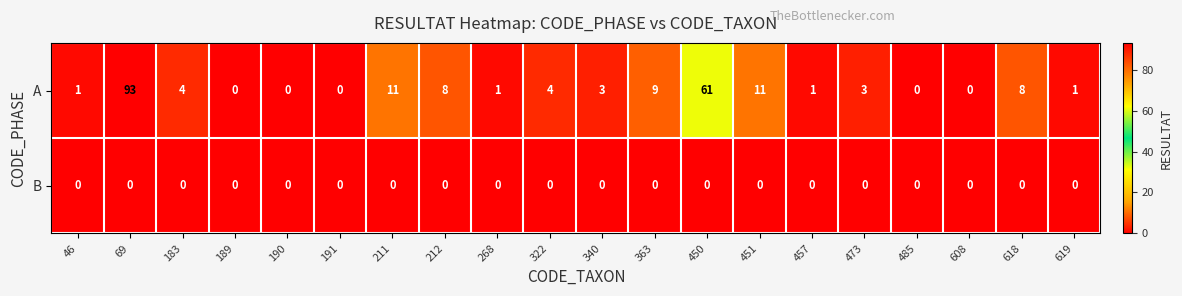

List the series in order of their peak value, highest first.

A, B